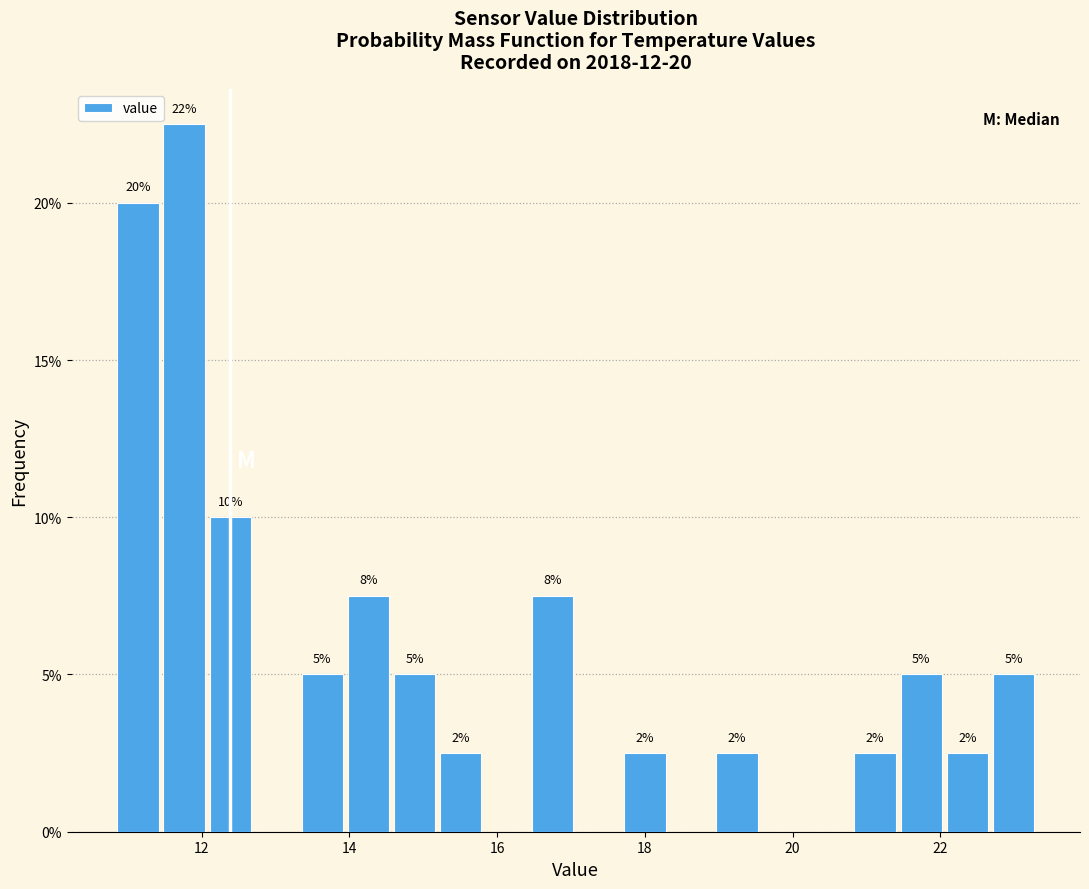

Read against the x-axis, roughly where is the centre of the tallest bar?

11.8